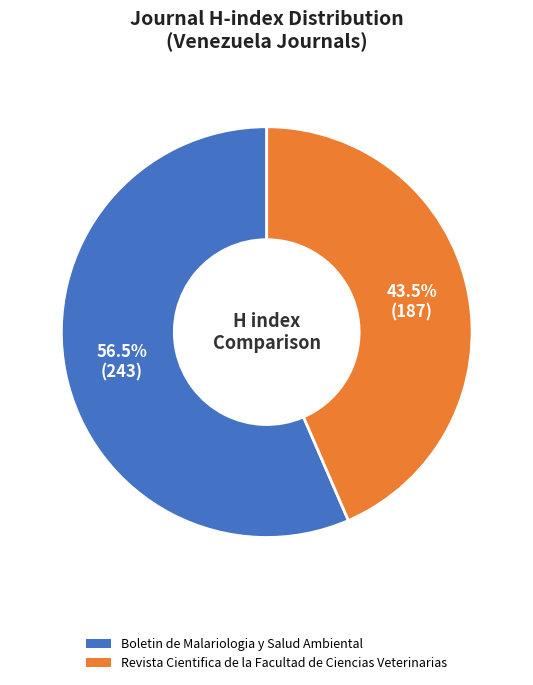

True or false: Revista Cientifica de la Facultad de Ciencias Veterinarias accounts for 51% of the total.

False